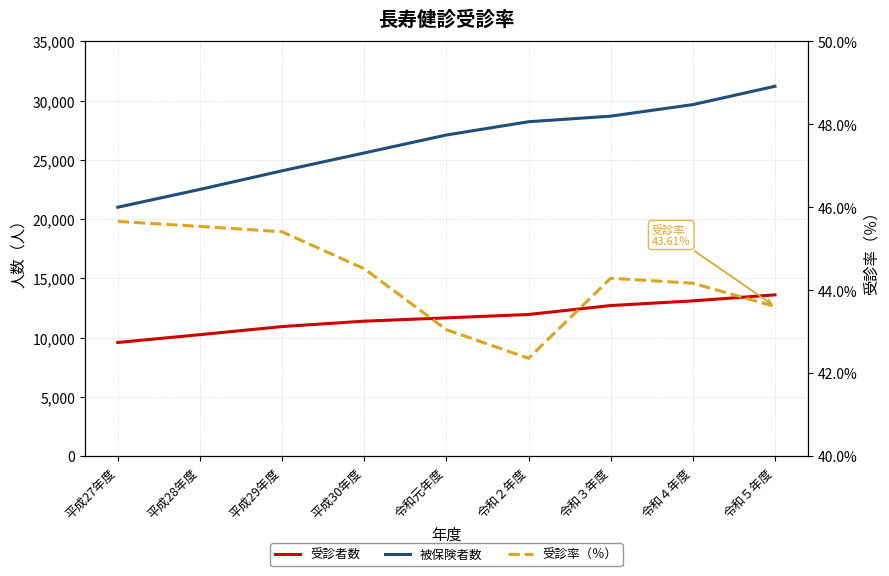

What is the lowest value of the 被保険者数 series?

21010.0